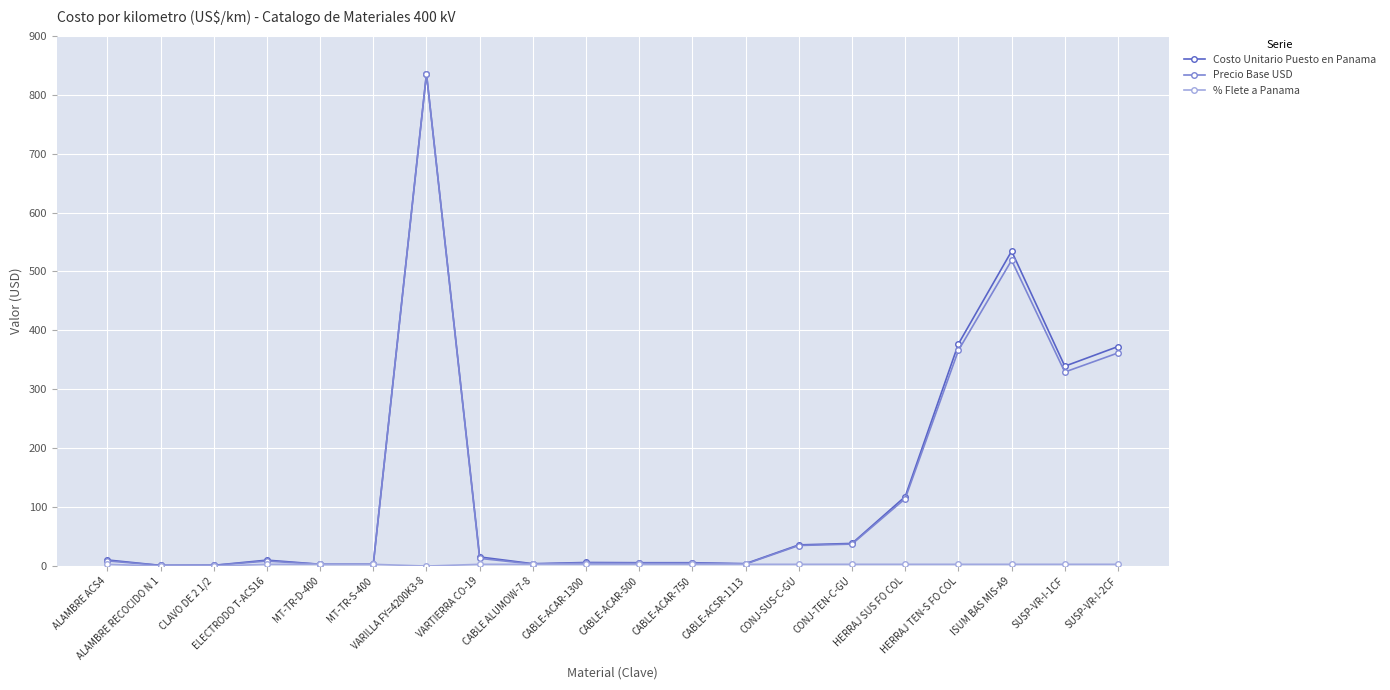

What is the value of the Costo Unitario Puesto en Panama point at the 17th from the left?

377.0